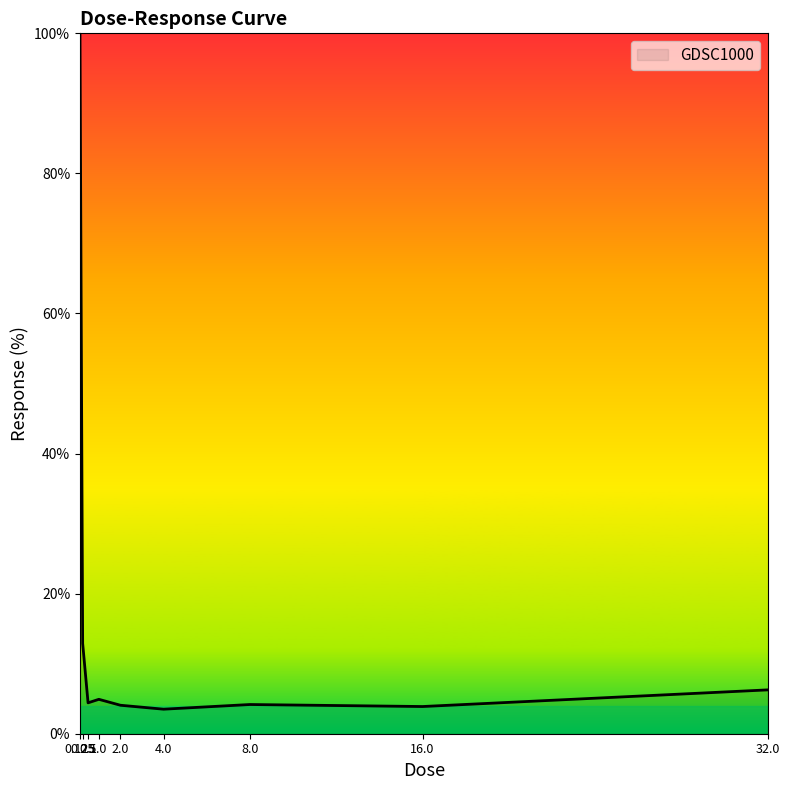

What is the difference between the maximum and minimum values?

96.5